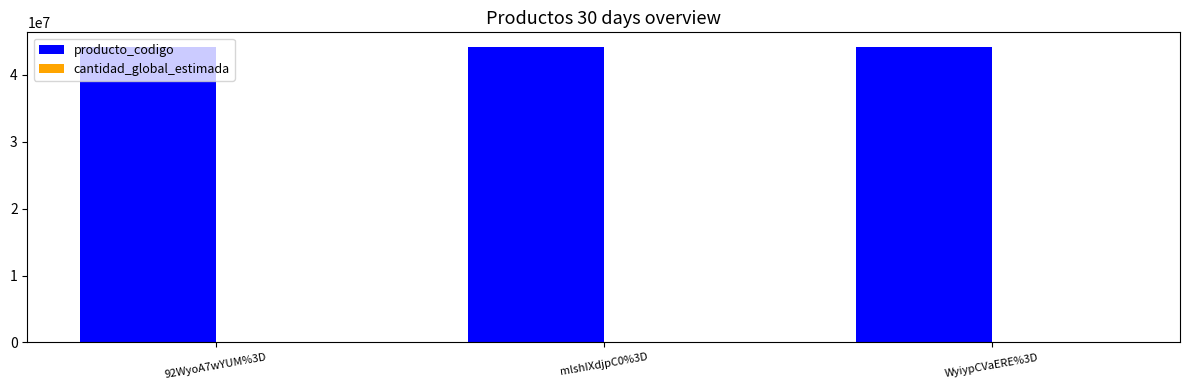

What is the maximum value shown in the chart?

44103105